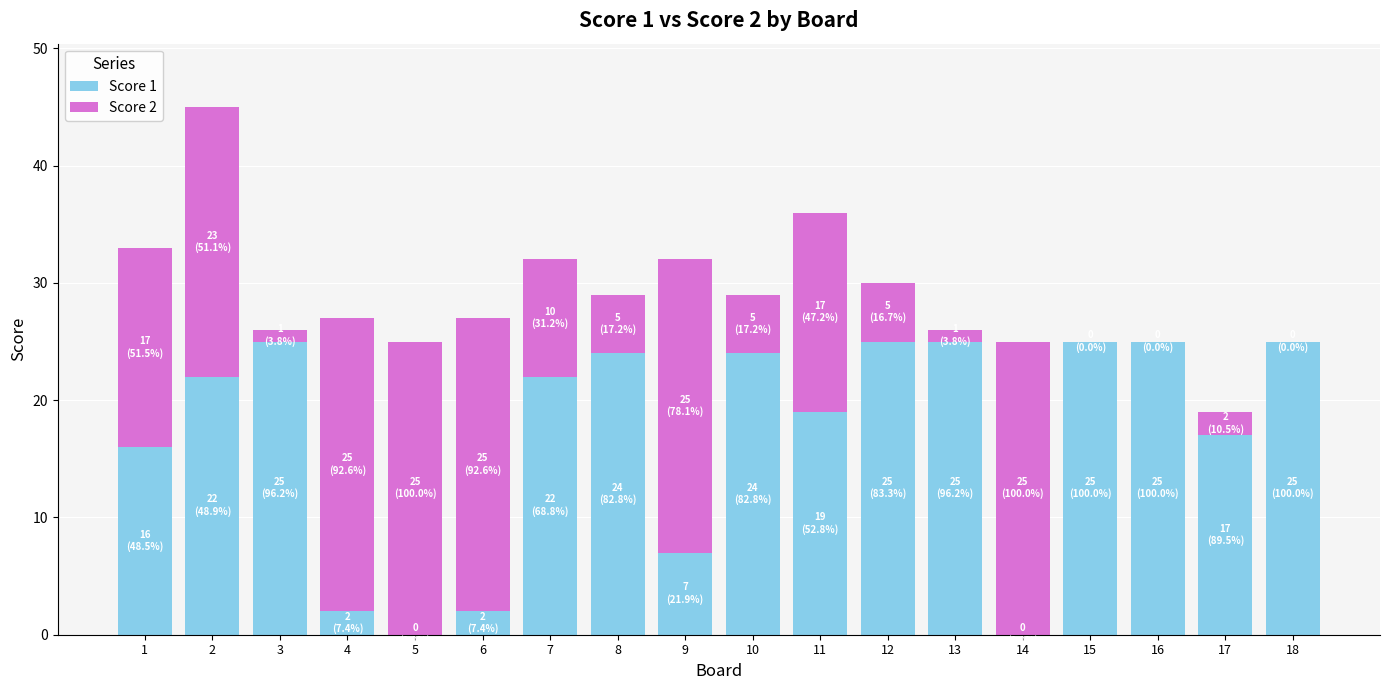

True or false: Score 1 has a value of 16 at 18.

False